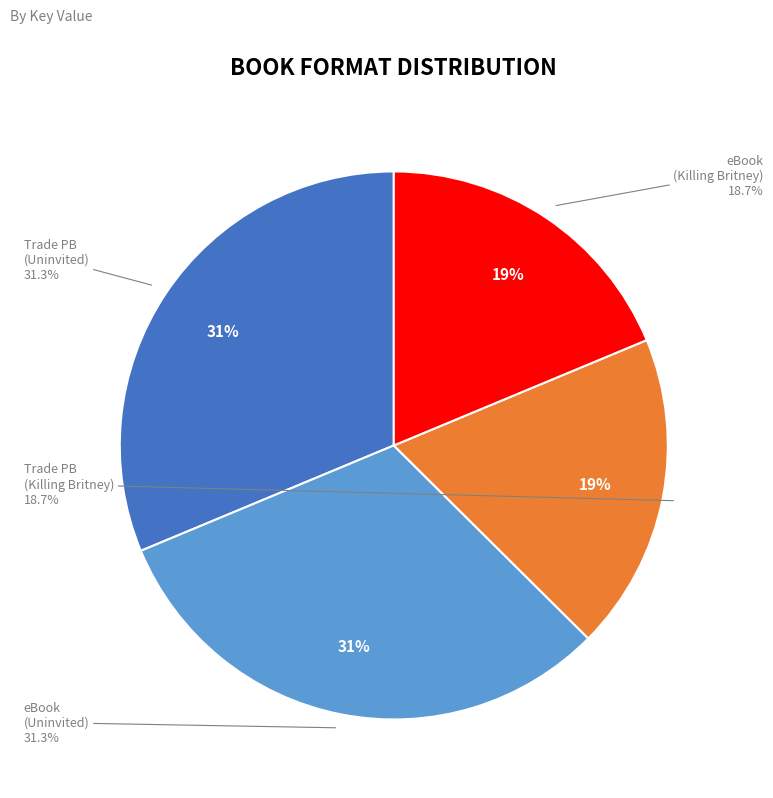

Rank the categories by value from lowest to highest.

Trade Paperback (Killing Britney), eBook (Killing Britney), Trade Paperback (Uninvited), eBook (Uninvited)